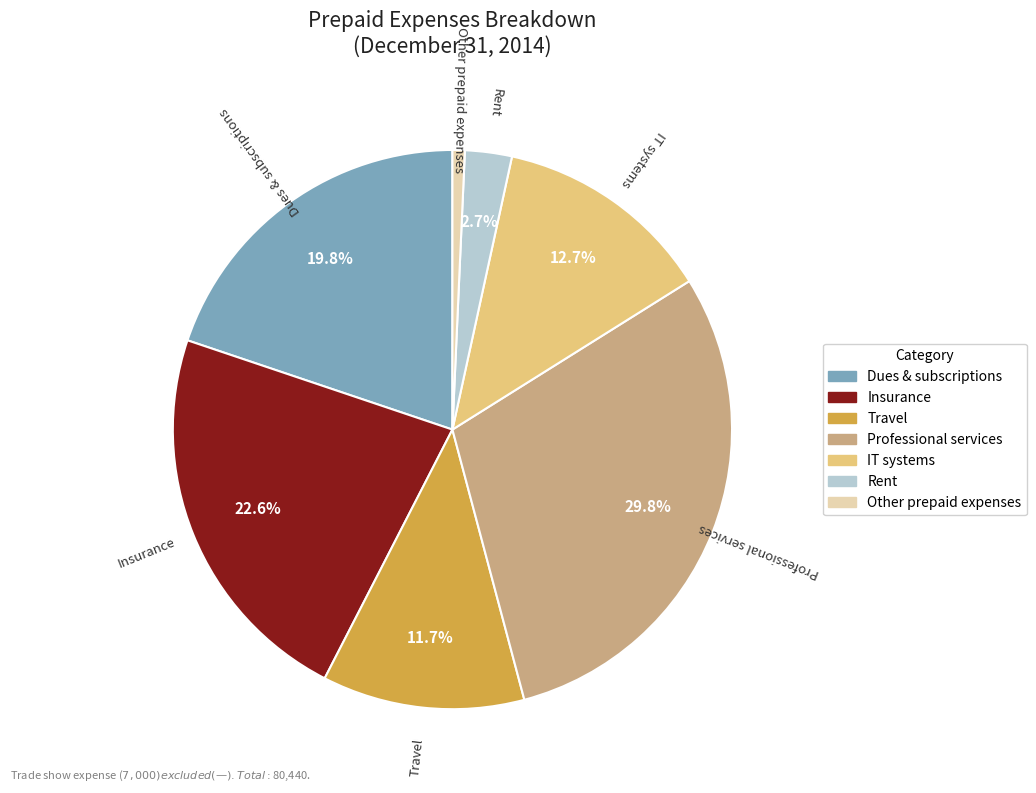

Which has a higher value, Other prepaid expenses or Insurance?

Insurance